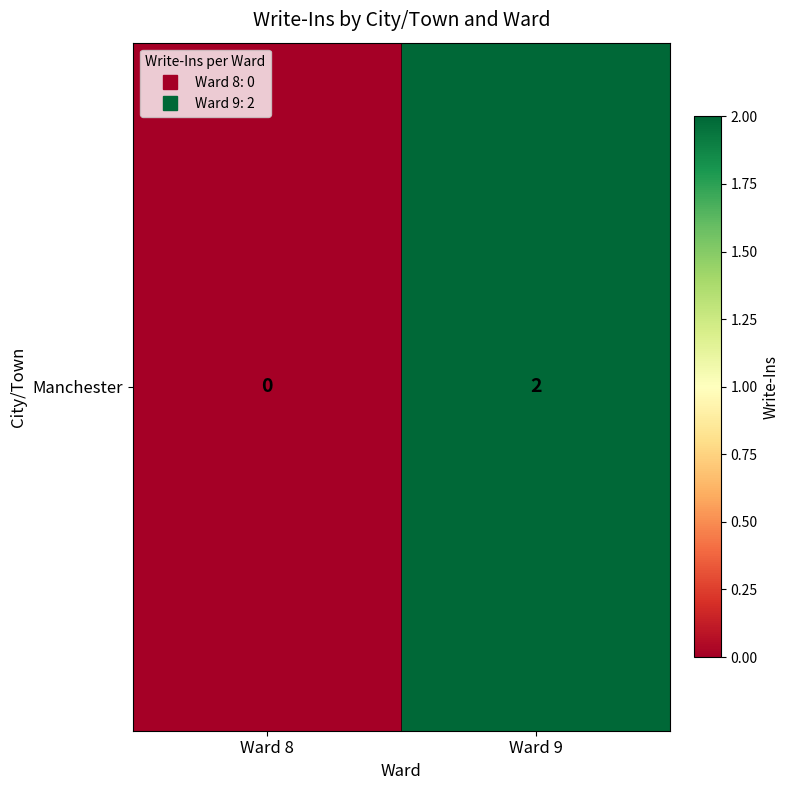

Which has a higher value, Ward 9 or Ward 8?

Ward 9